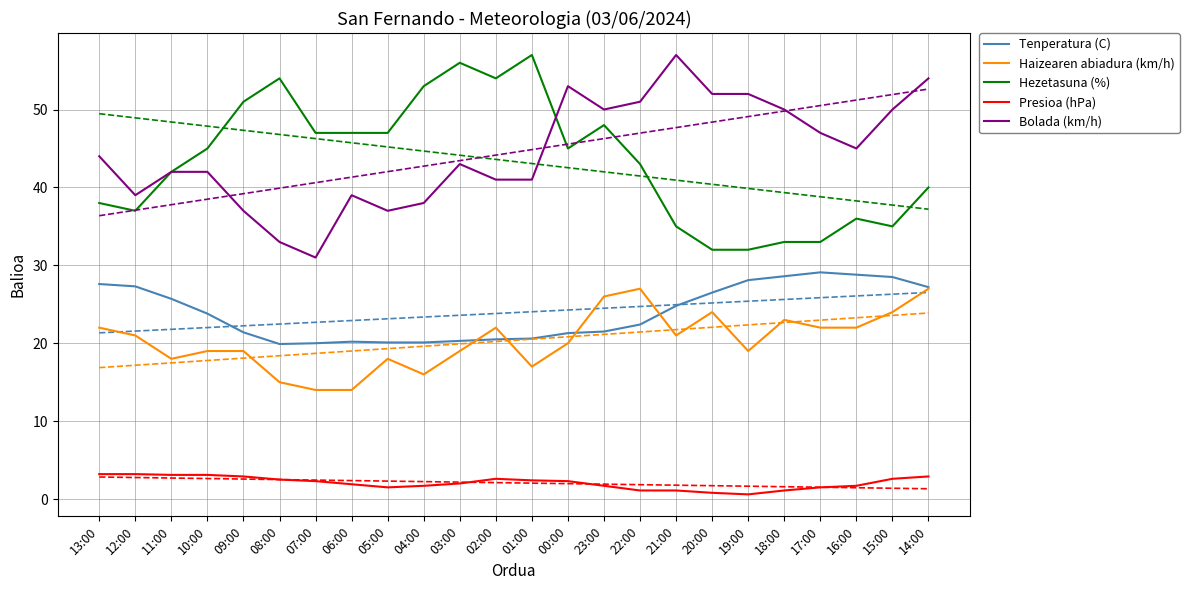

What is the value of the Presioa (hPa) point at the 8th from the left?

1.9